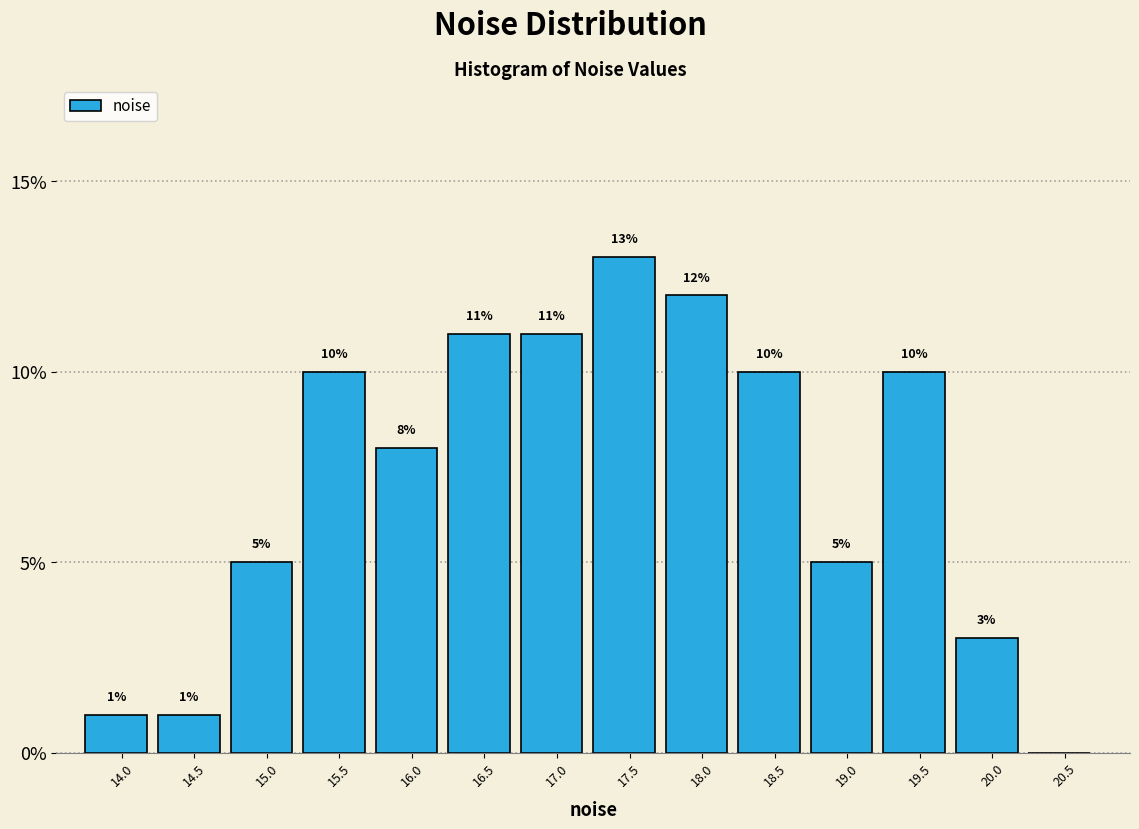

Reading right to left, what are all the values shown in this chart?

20.5=0	20.0=3	19.5=10	19.0=5	18.5=10	18.0=12	17.5=13	17.0=11	16.5=11	16.0=8	15.5=10	15.0=5	14.5=1	14.0=1